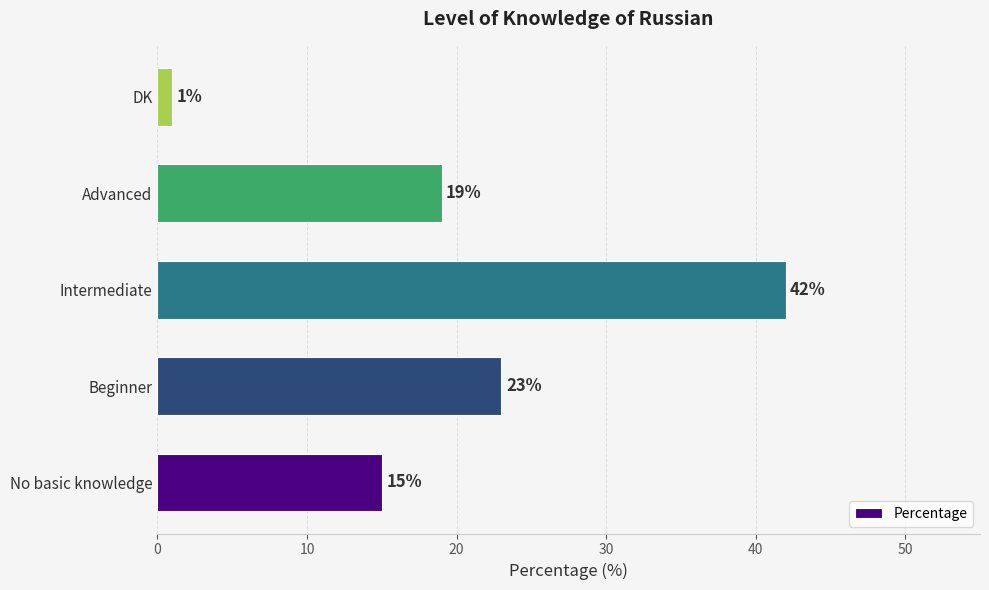

Which has a higher value, Advanced or No basic knowledge?

Advanced